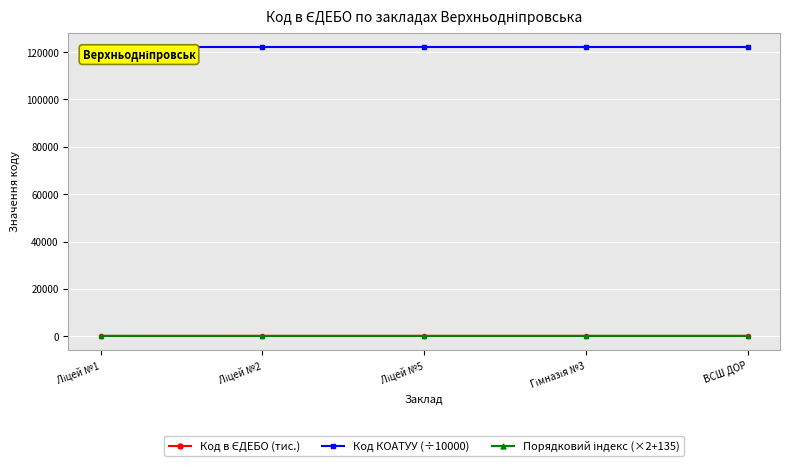

Which series has the largest total across all categories?

Код КОАТУУ (÷10000)